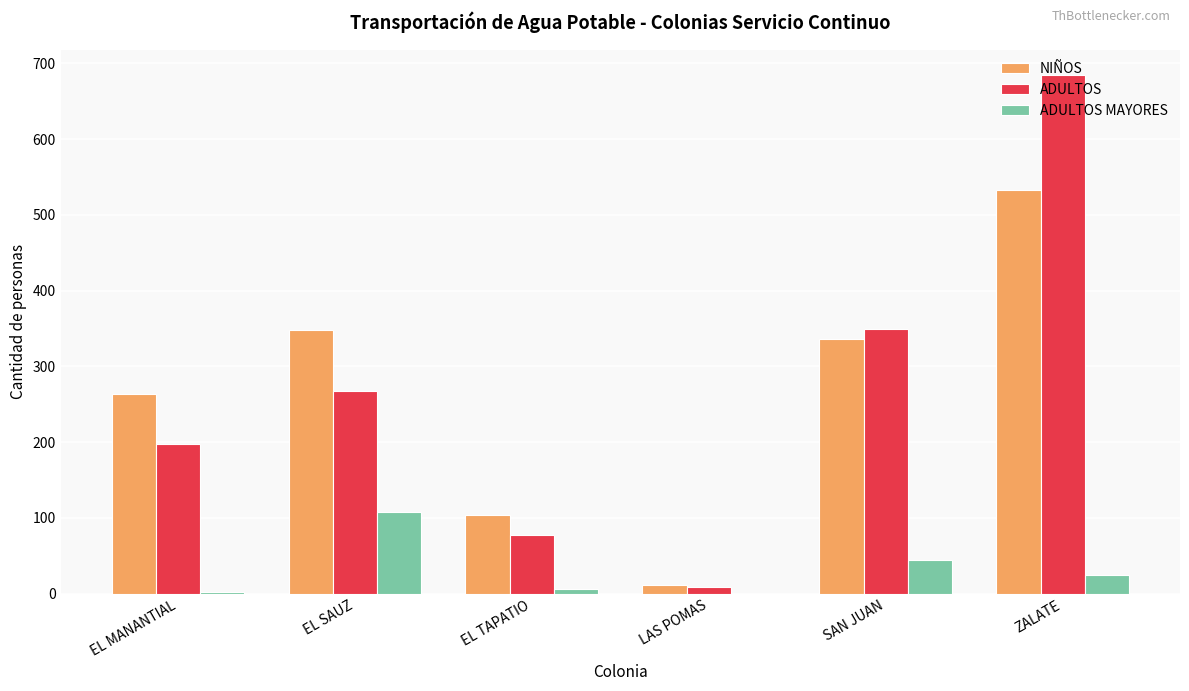

At which label does ADULTOS MAYORES reach its peak?

EL SAUZ